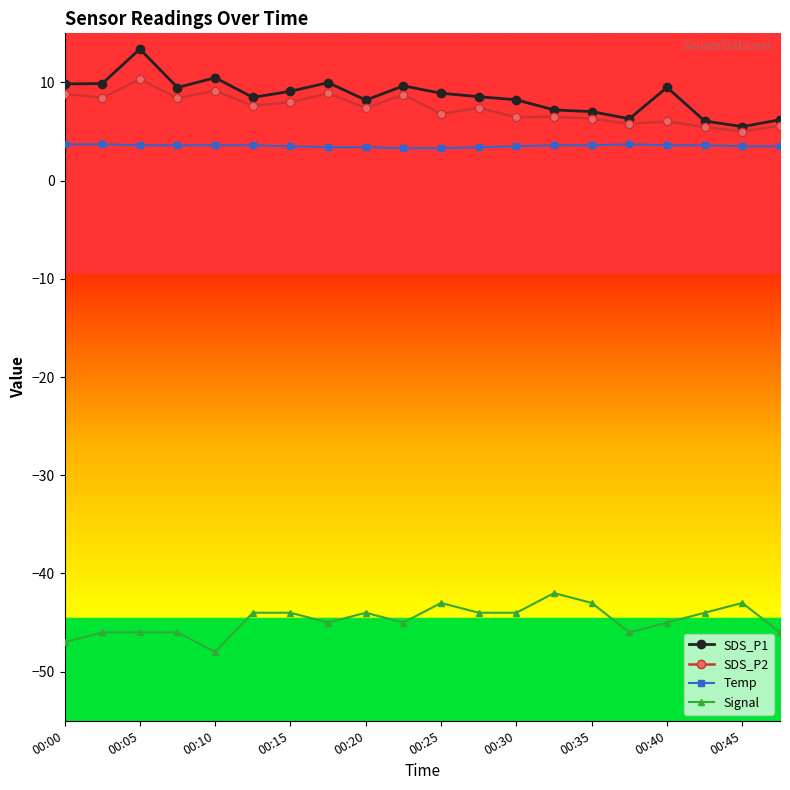

True or false: Signal and SDS_P2 cross at least once.

False